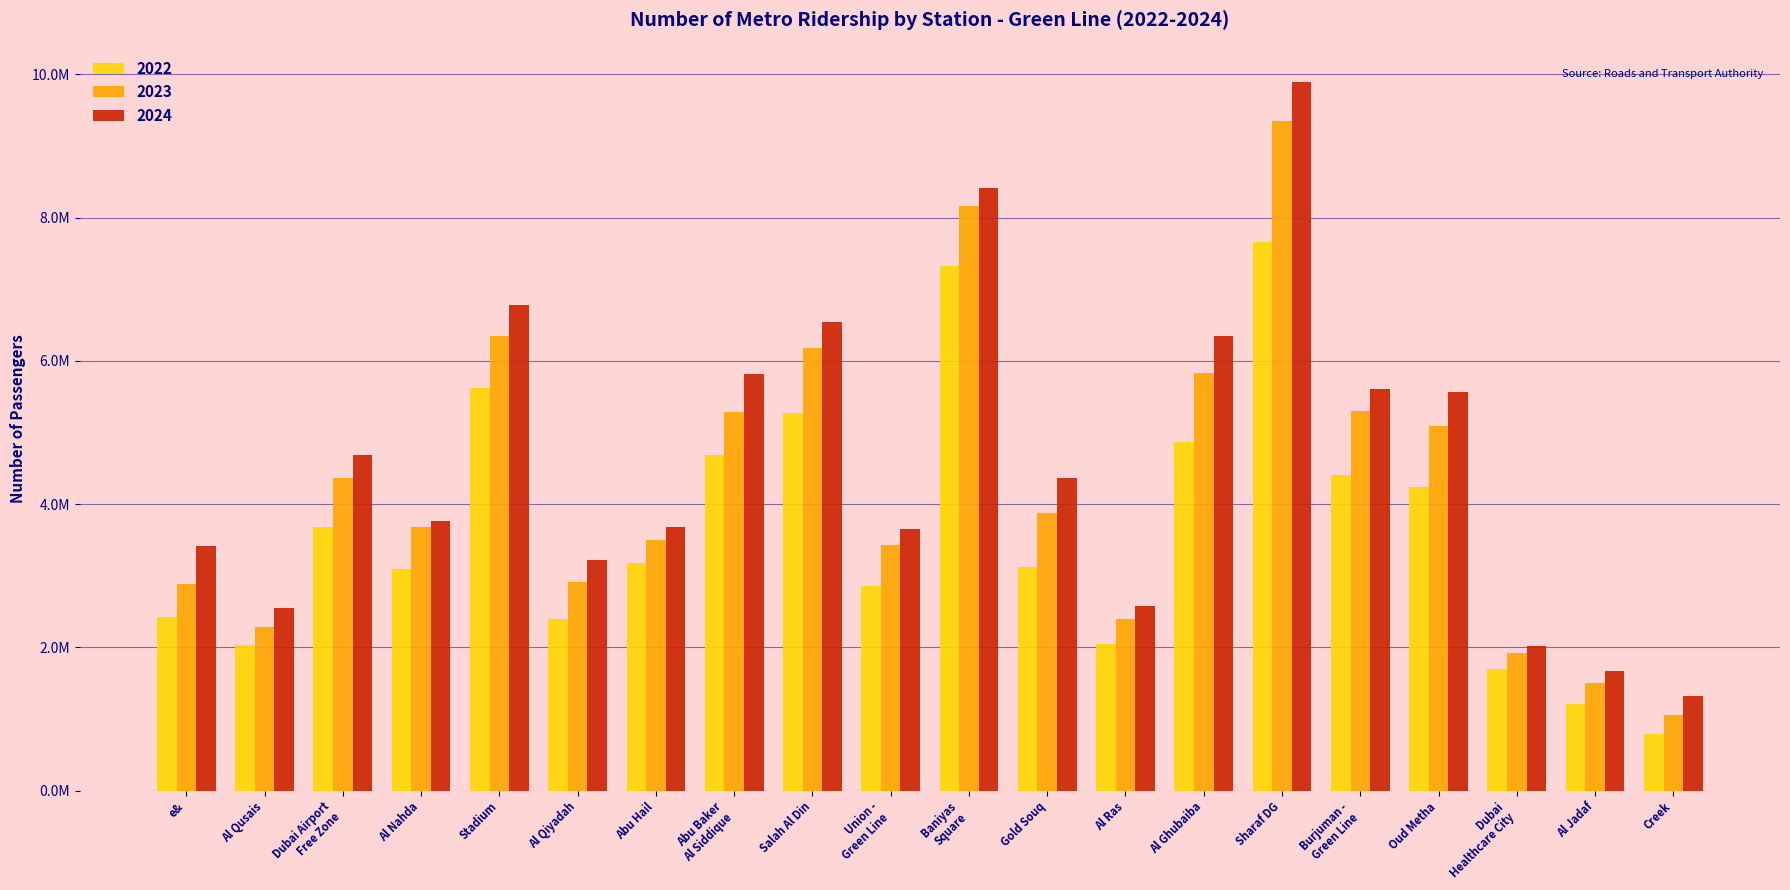

Reading left to right, what are all the values shown in this chart?

2022: e&=2427631	Al Qusais=2026331	Dubai Airport
Free Zone=3681667	Al Nahda=3089427	Stadium=5619493	Al Qiyadah=2398697	Abu Hail=3177974	Abu Baker
Al Siddique=4678488	Salah Al Din=5265029	Union -
Green Line=2856580	Baniyas
Square=7322484	Gold Souq=3120208	Al Ras=2046437	Al Ghubaiba=4862278	Sharaf DG=7659123	Burjuman -
Green Line=4408725	Oud Metha=4235614	Dubai
Healthcare City=1697363	Al Jadaf=1204512	Creek=795614
2023: e&=2889390	Al Qusais=2285322	Dubai Airport
Free Zone=4361416	Al Nahda=3683987	Stadium=6346814	Al Qiyadah=2915893	Abu Hail=3503388	Abu Baker
Al Siddique=5279110	Salah Al Din=6180870	Union -
Green Line=3429350	Baniyas
Square=8156284	Gold Souq=3880116	Al Ras=2391083	Al Ghubaiba=5834518	Sharaf DG=9346734	Burjuman -
Green Line=5303658	Oud Metha=5091584	Dubai
Healthcare City=1923740	Al Jadaf=1502110	Creek=1051236
2024: e&=3414436	Al Qusais=2550004	Dubai Airport
Free Zone=4687711	Al Nahda=3759665	Stadium=6785463	Al Qiyadah=3213763	Abu Hail=3683288	Abu Baker
Al Siddique=5817373	Salah Al Din=6545579	Union -
Green Line=3651985	Baniyas
Square=8411158	Gold Souq=4368012	Al Ras=2582074	Al Ghubaiba=6351058	Sharaf DG=9889740	Burjuman -
Green Line=5602363	Oud Metha=5570997	Dubai
Healthcare City=2013902	Al Jadaf=1664983	Creek=1315219